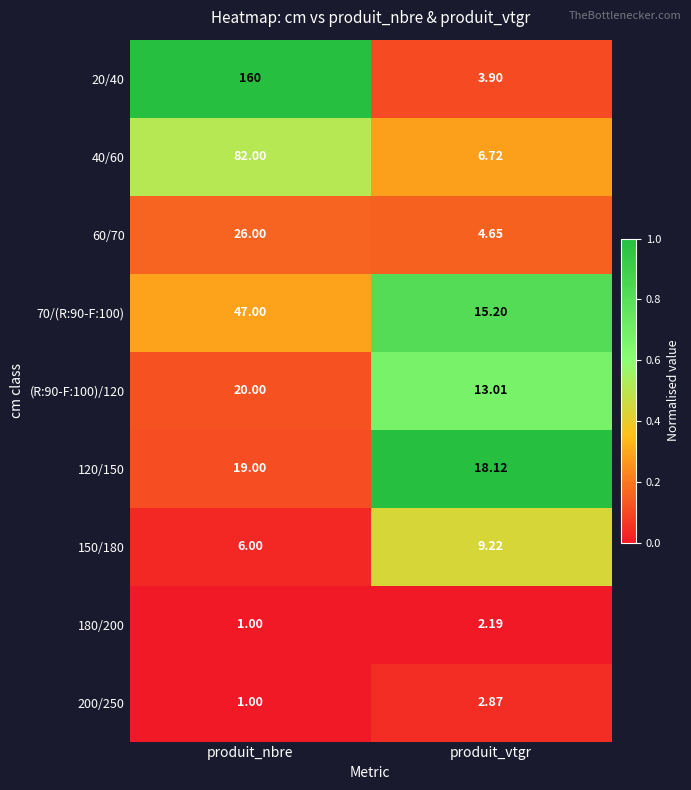

Where is 70/(R:90-F:100) nearest to the value 31?

produit_vtgr